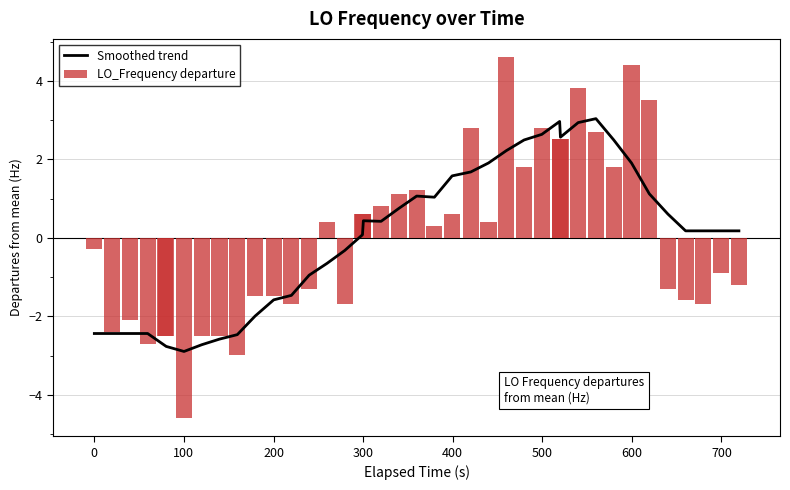

What is the highest value of the Smoothed trend series?

3.0